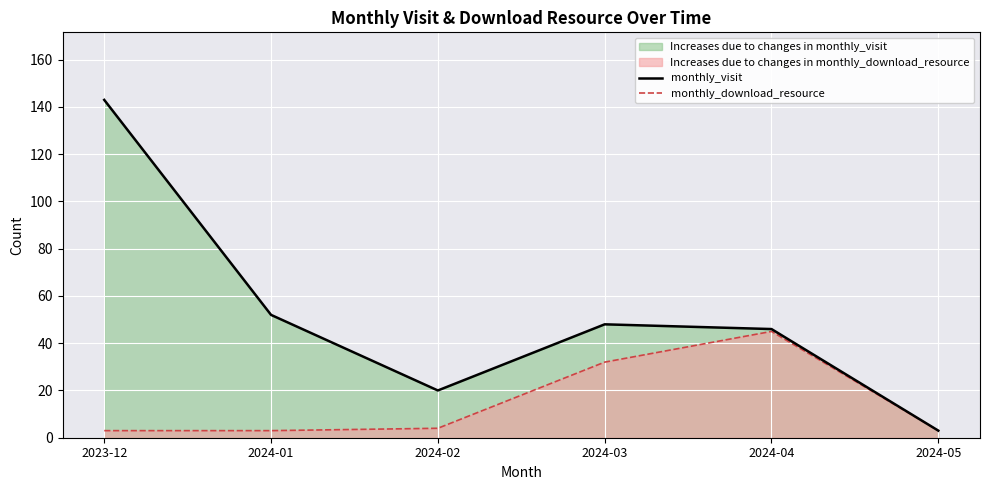

List the series in order of their overall mean, lowest first.

monthly_download_resource, monthly_visit